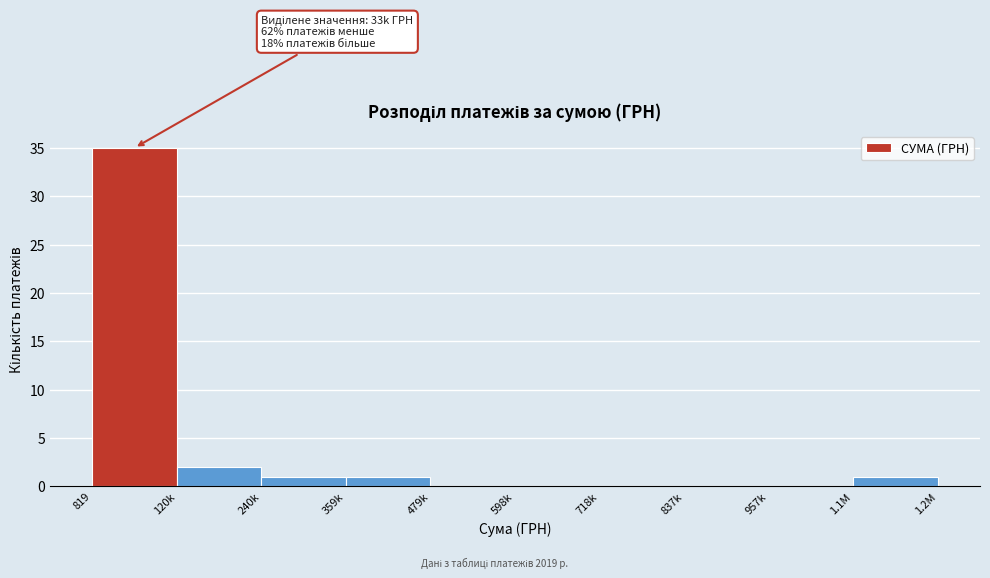

Reading left to right, what are all the values shown in this chart?

819=35	120k=2	240k=1	359k=1	479k=0	598k=0	718k=0	837k=0	957k=0	1.1M=1